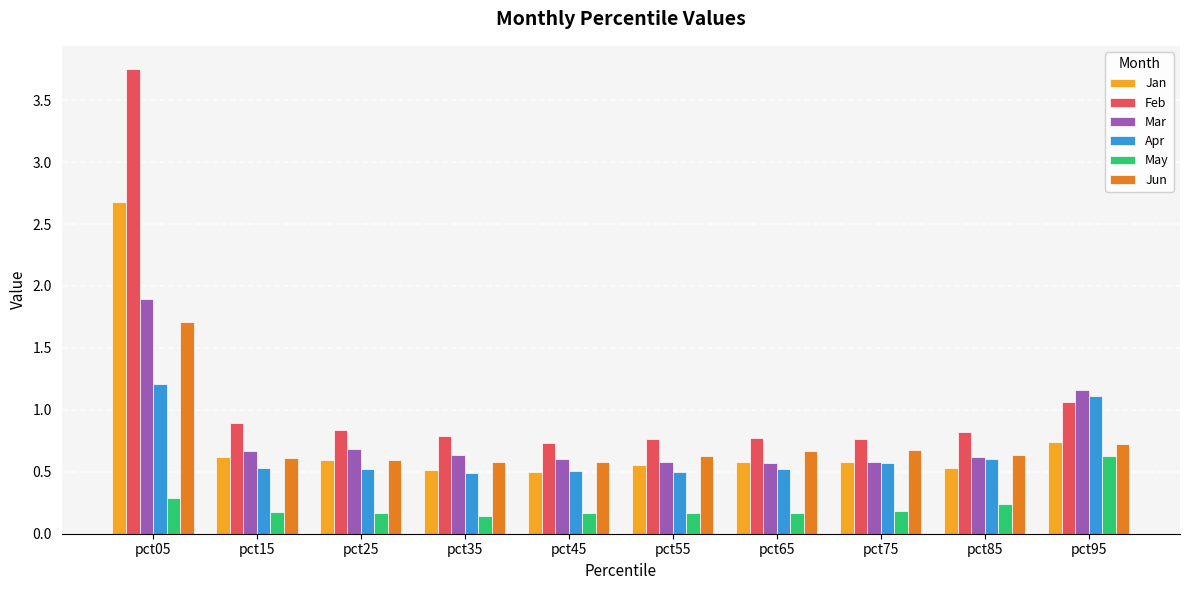

At which category is the sum across all series the highest?

pct05